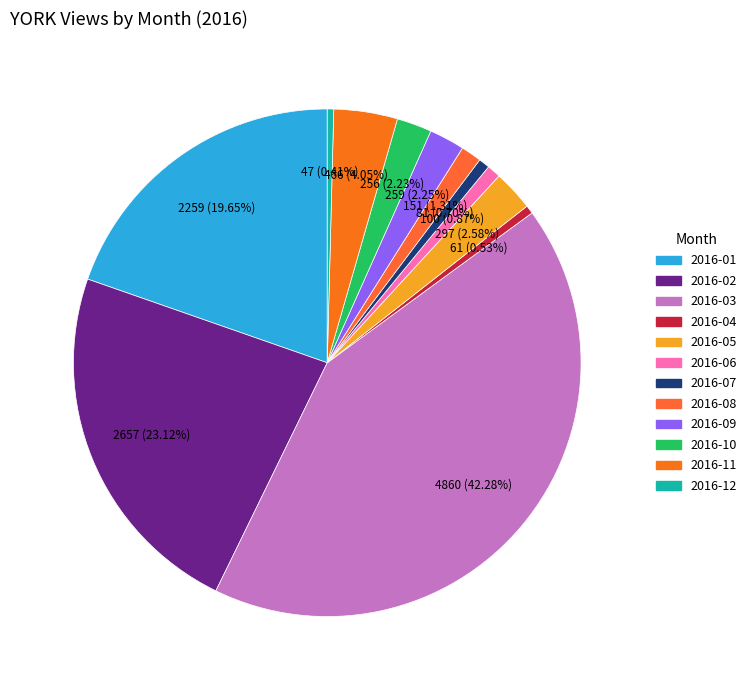

Which slice is the smallest?

2016-12